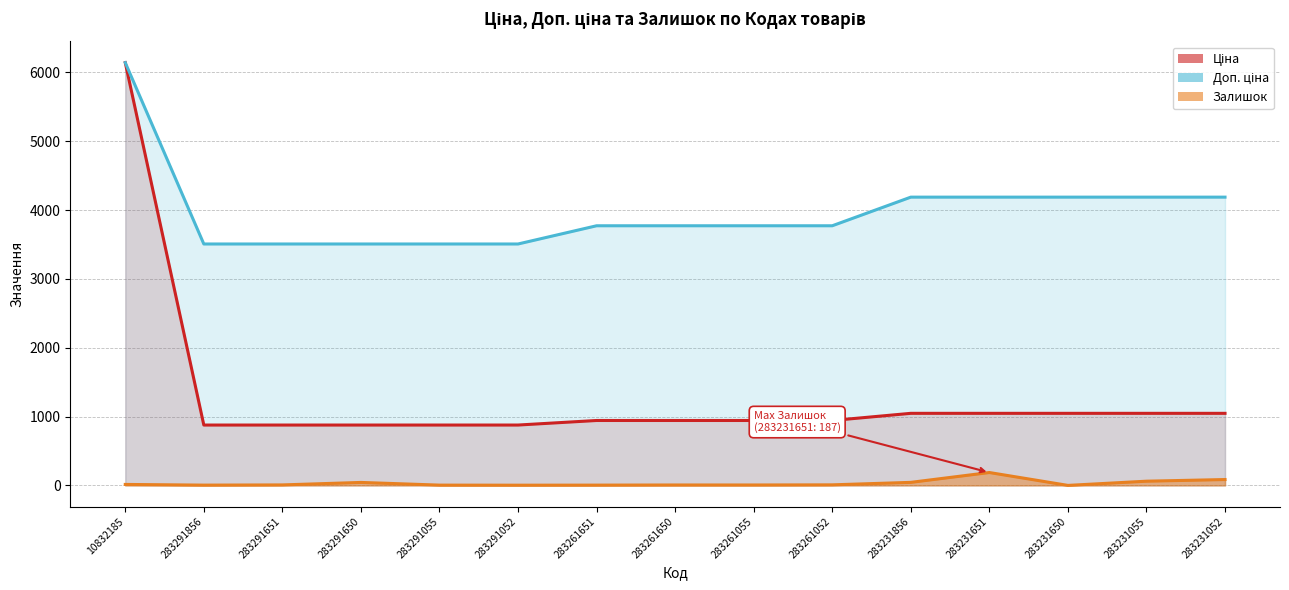

At how many categories does at least one series exceed 4509?

1